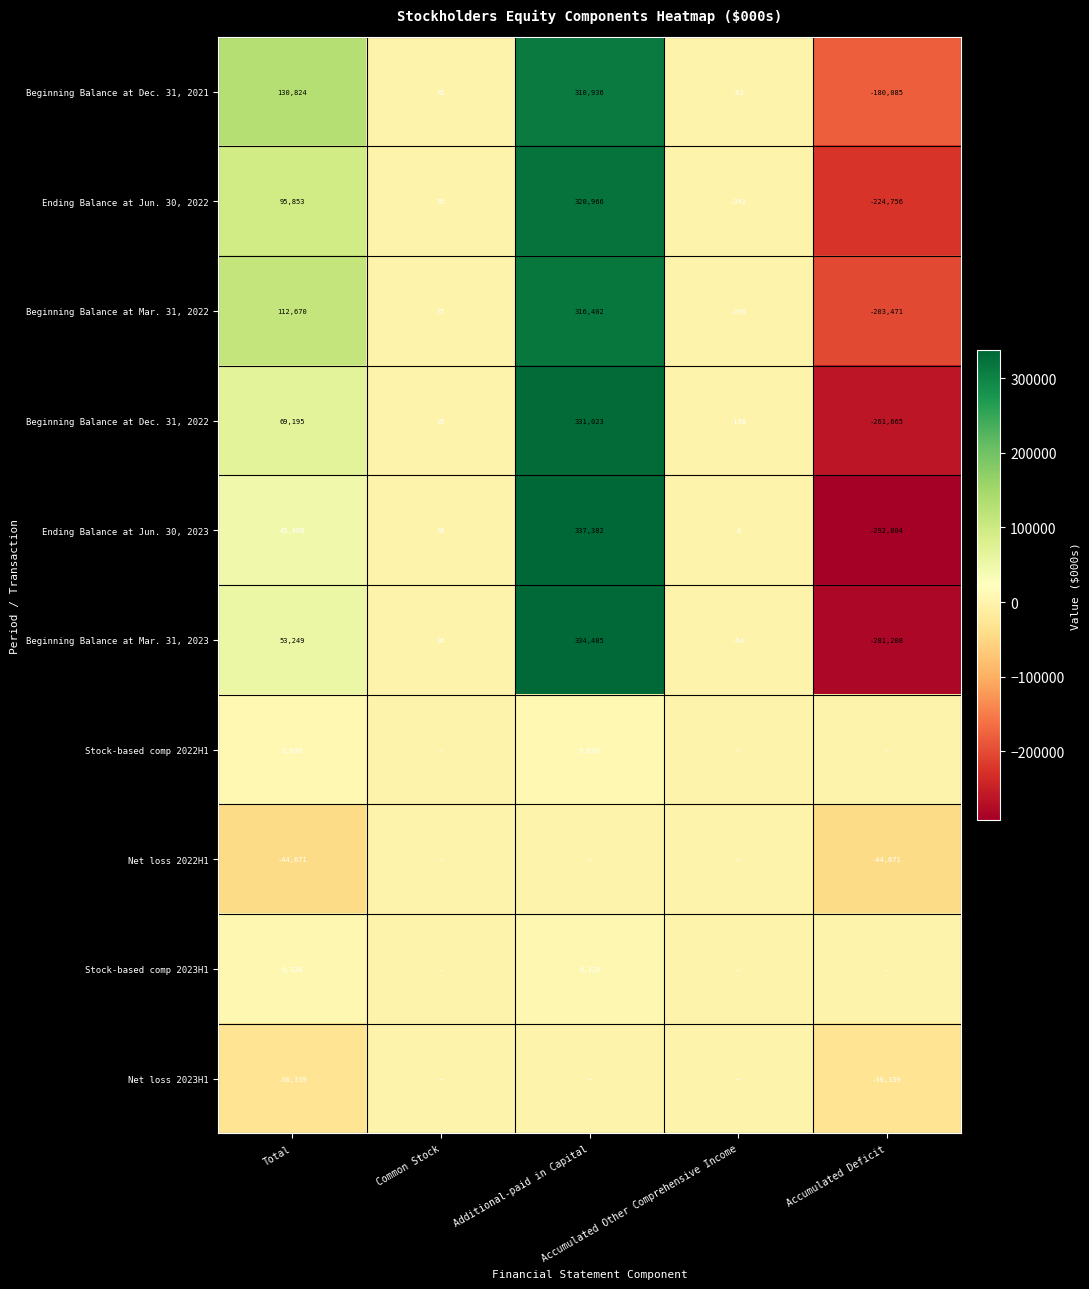

What is the difference between the maximum and minimum values in the Beginning Balance at Mar. 31, 2022 series?

519873